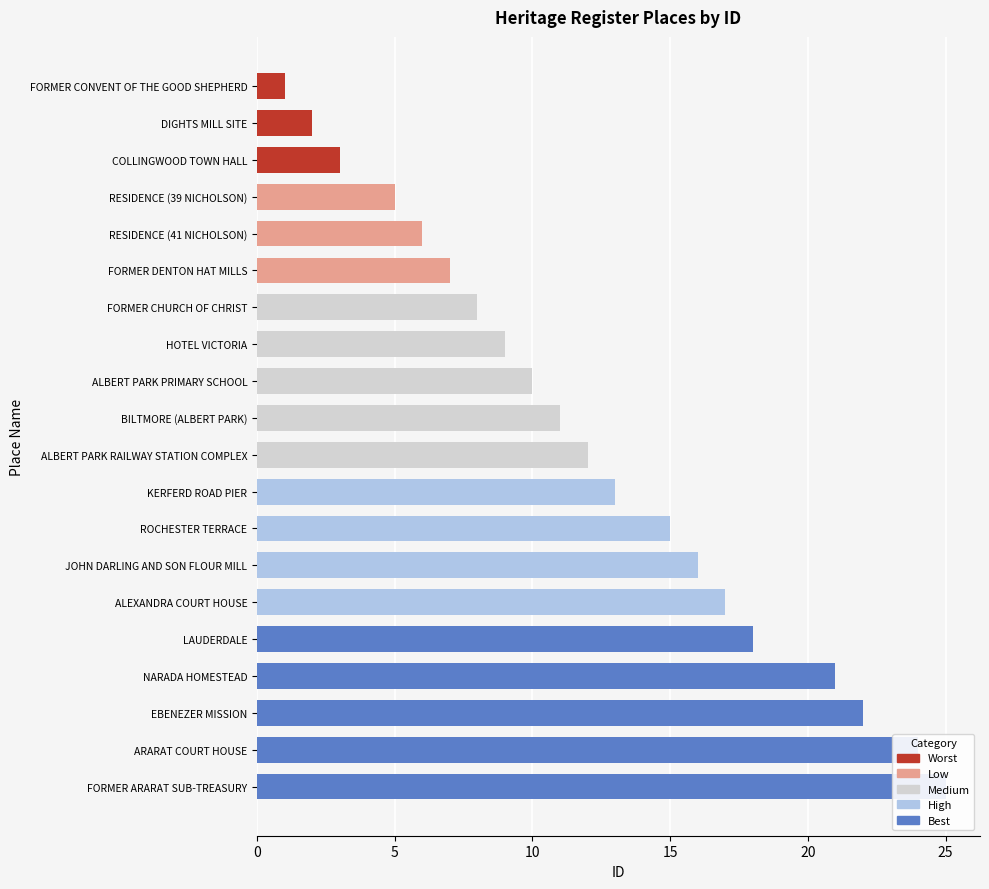

The value at NARADA HOMESTEAD is 21. True or false?

True